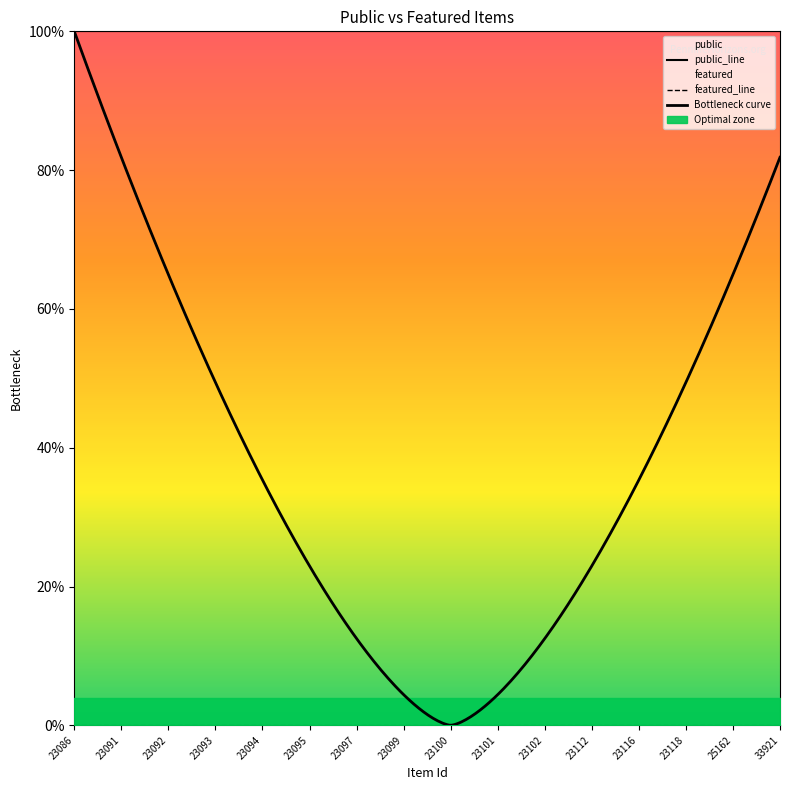

True or false: featured and public intersect in this chart.

False